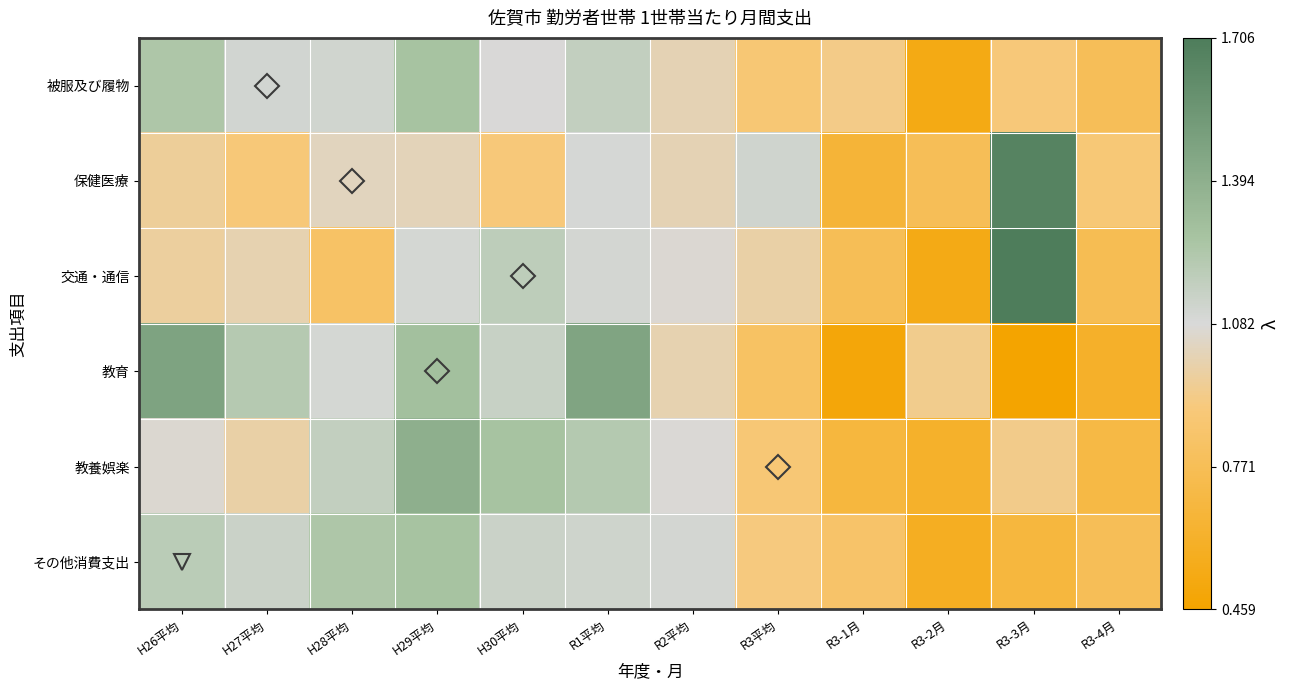

Which series has the largest range (max minus min)?

交通・通信